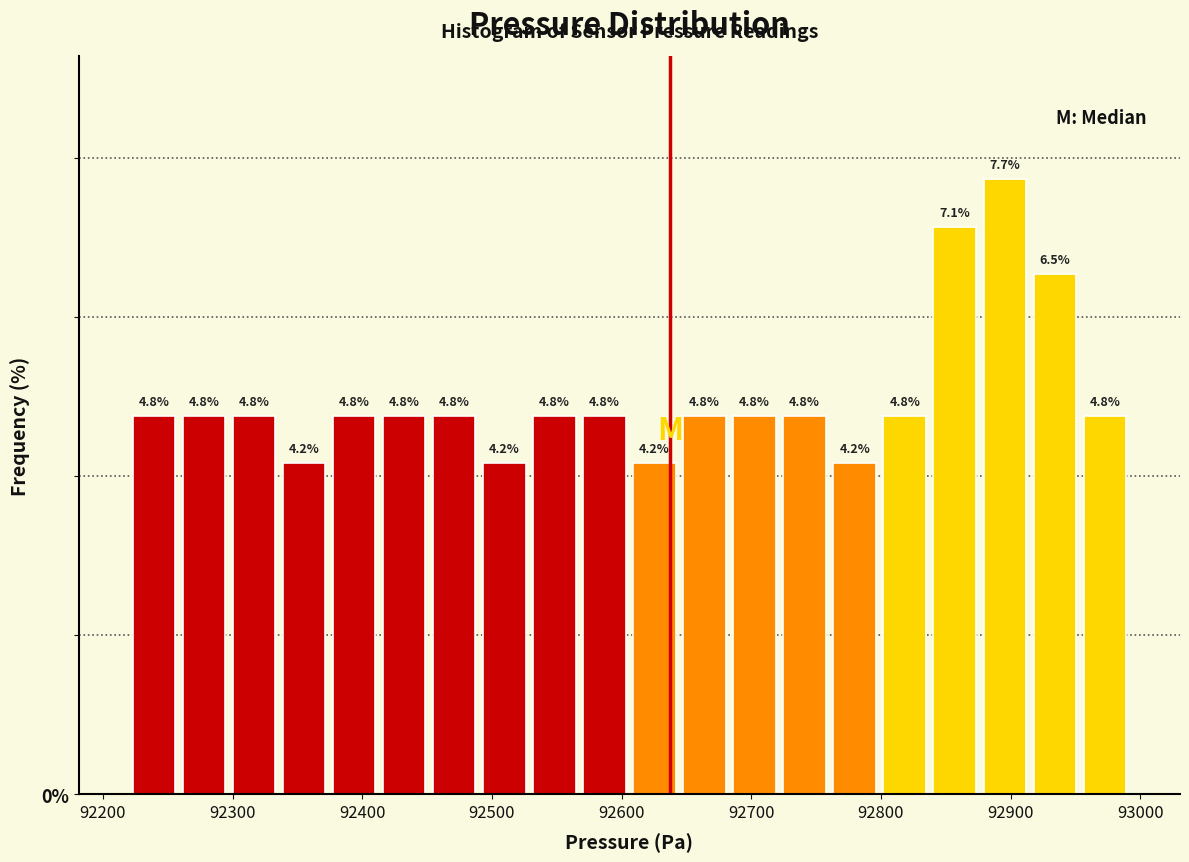

Around what value on the x-axis is the tallest bar? Give the approximate position of its centre, as read against the axis.

92900